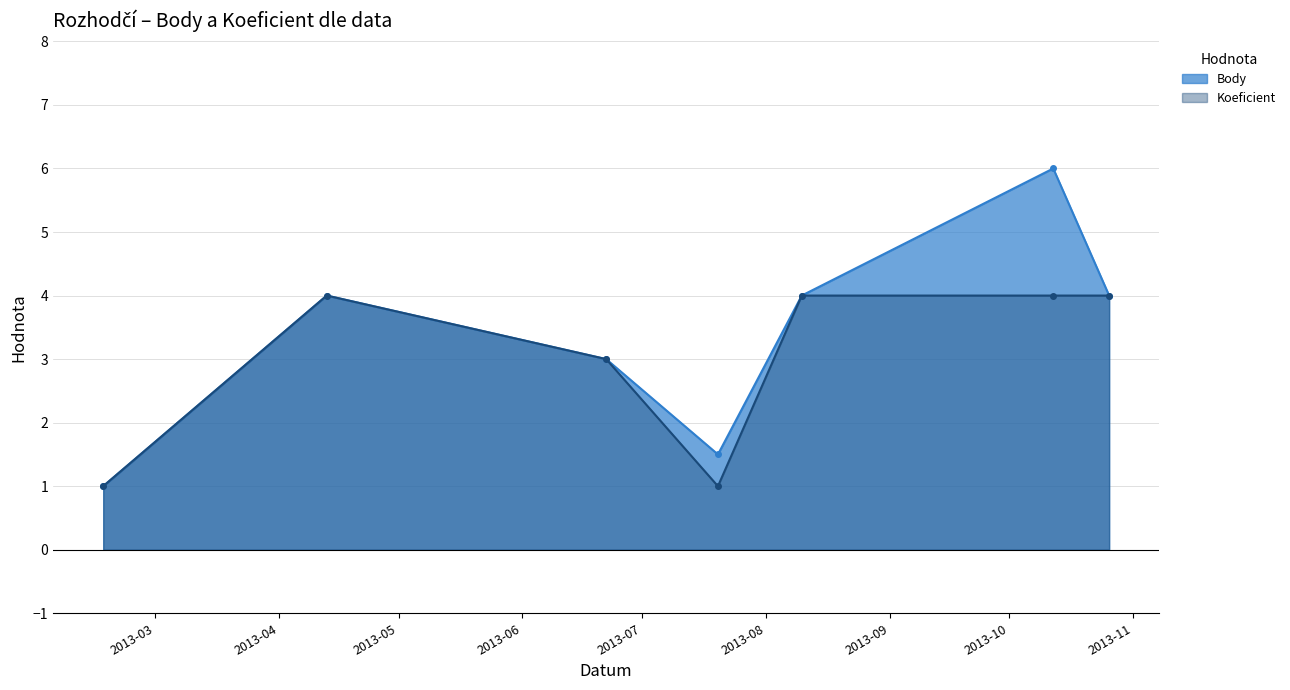

The value of Koeficient at 2013-07-20 is 1.0. True or false?

True